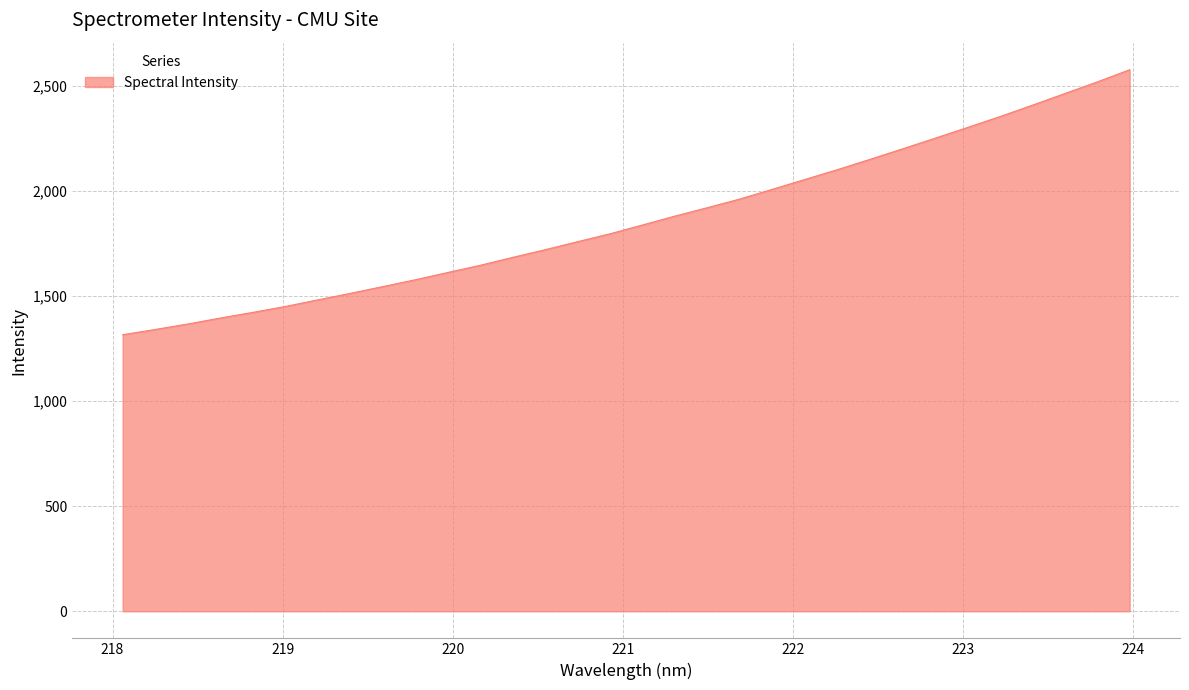

How many series are shown in this chart?

1